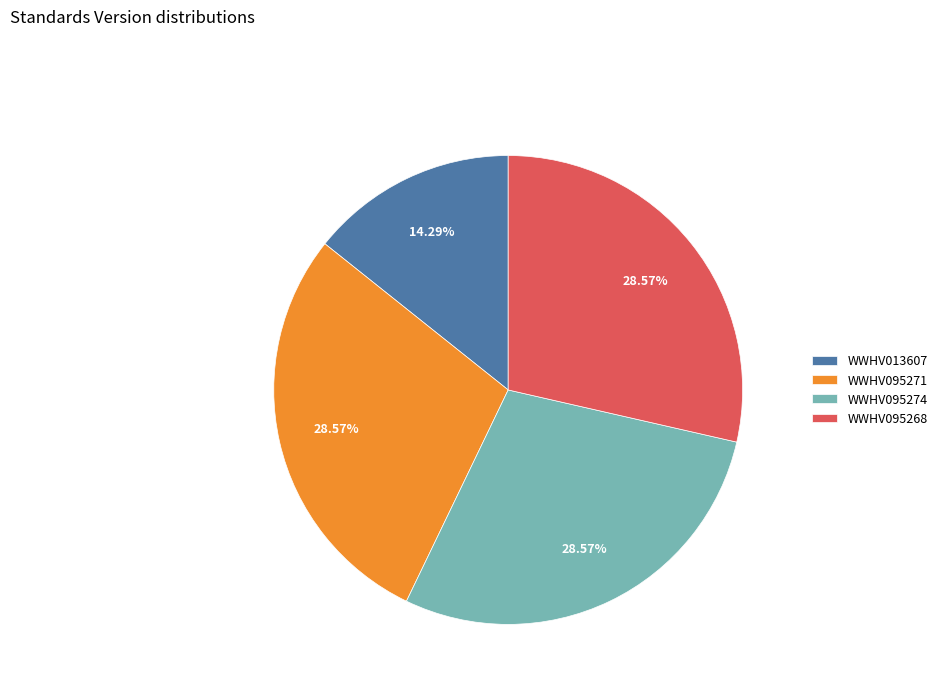

To the nearest percent, what is the difference between the largest and smallest slice percentages?

14%